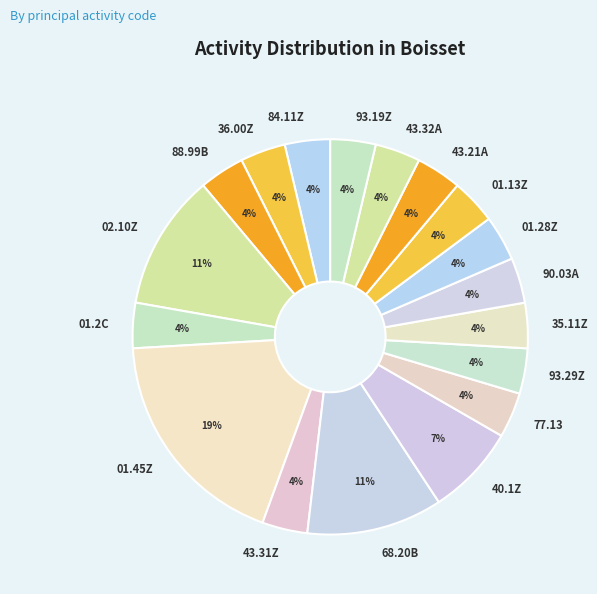

To the nearest percent, what portion does 43.21A represent?

4%